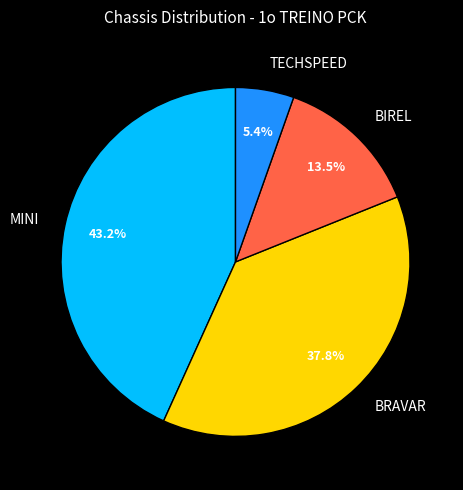

Does BIREL account for over 50% of the chart?

No